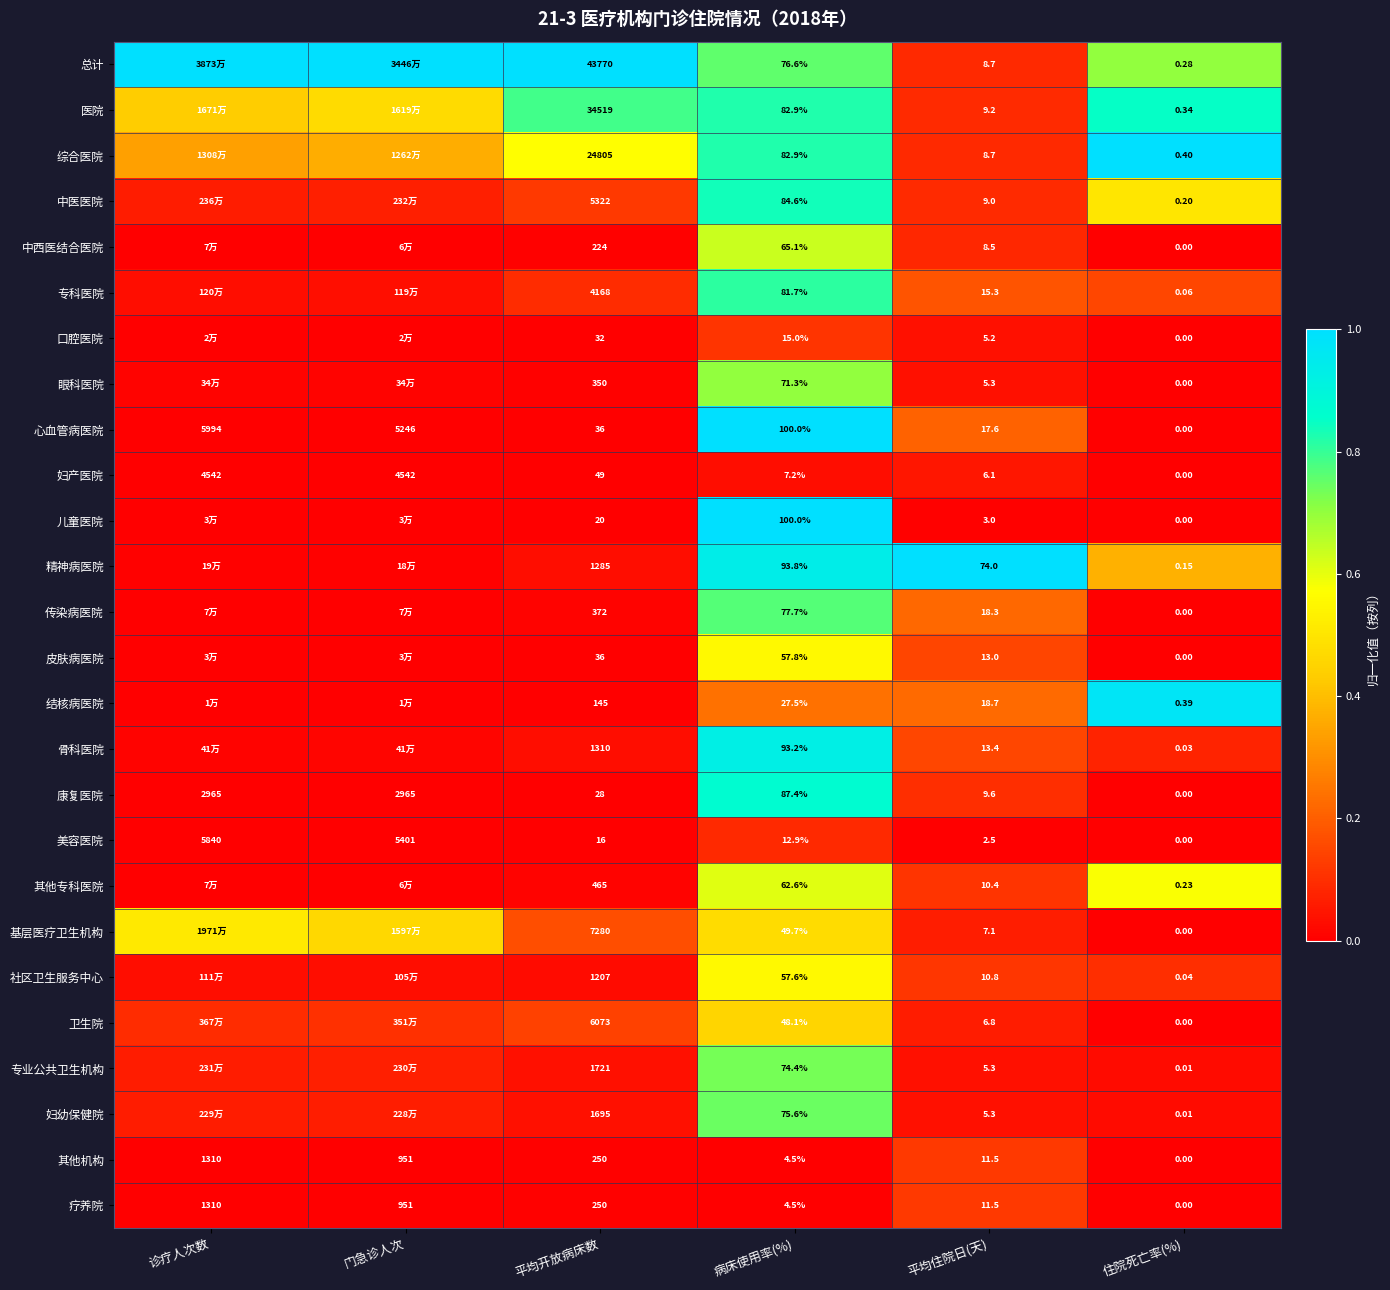

Is the value of 专业公共卫生机构 at 住院死亡率(%) greater than the value of 其他专科医院 at 病床使用率(%)?

No